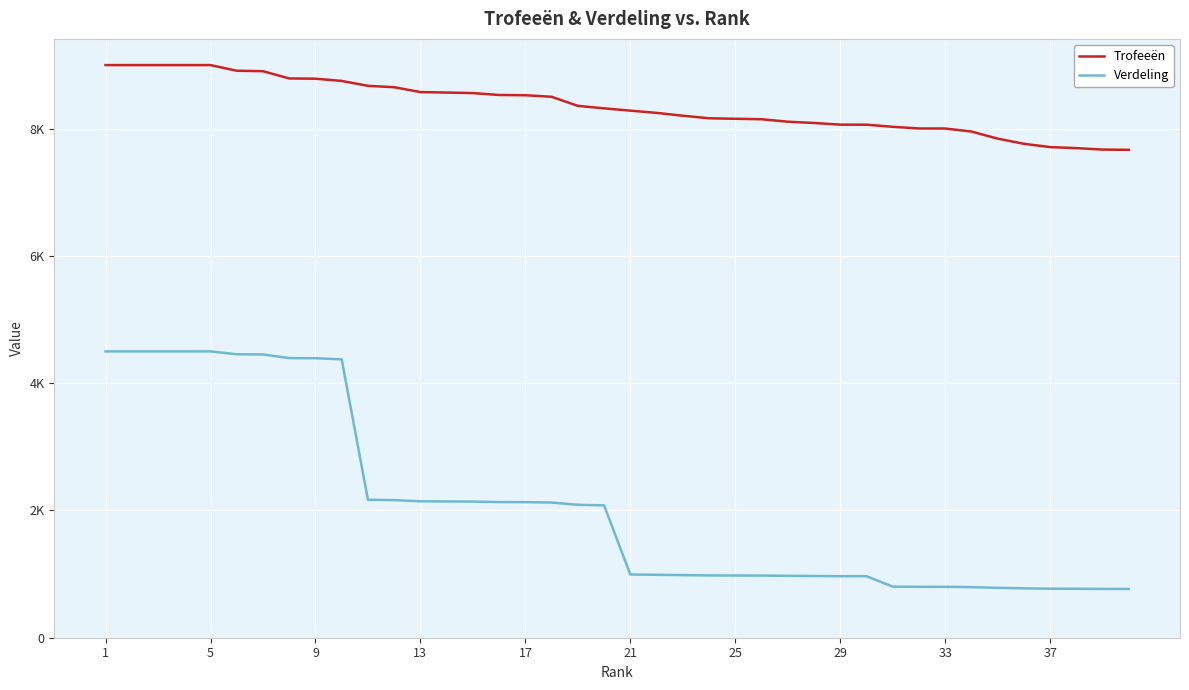

What is the sum of all Verdeling values?

83493